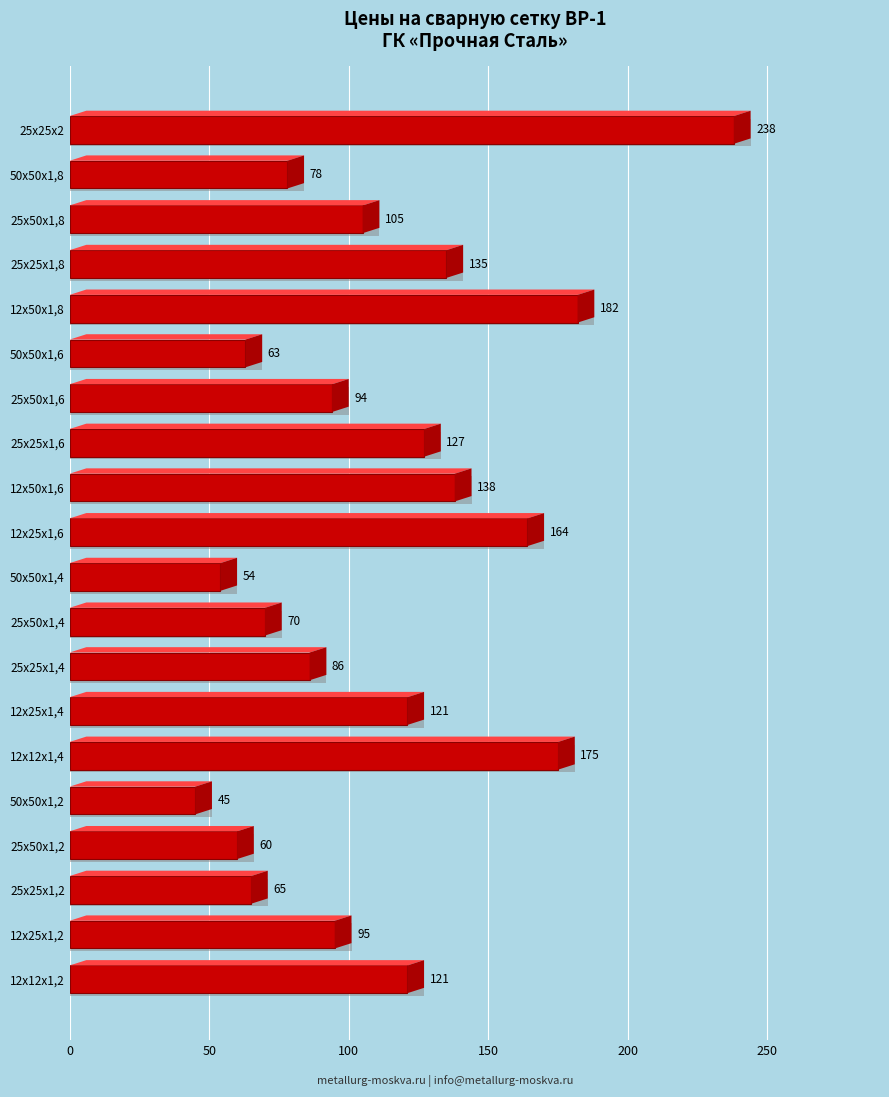

At which label is the value closest to 141?

12х50х1,6